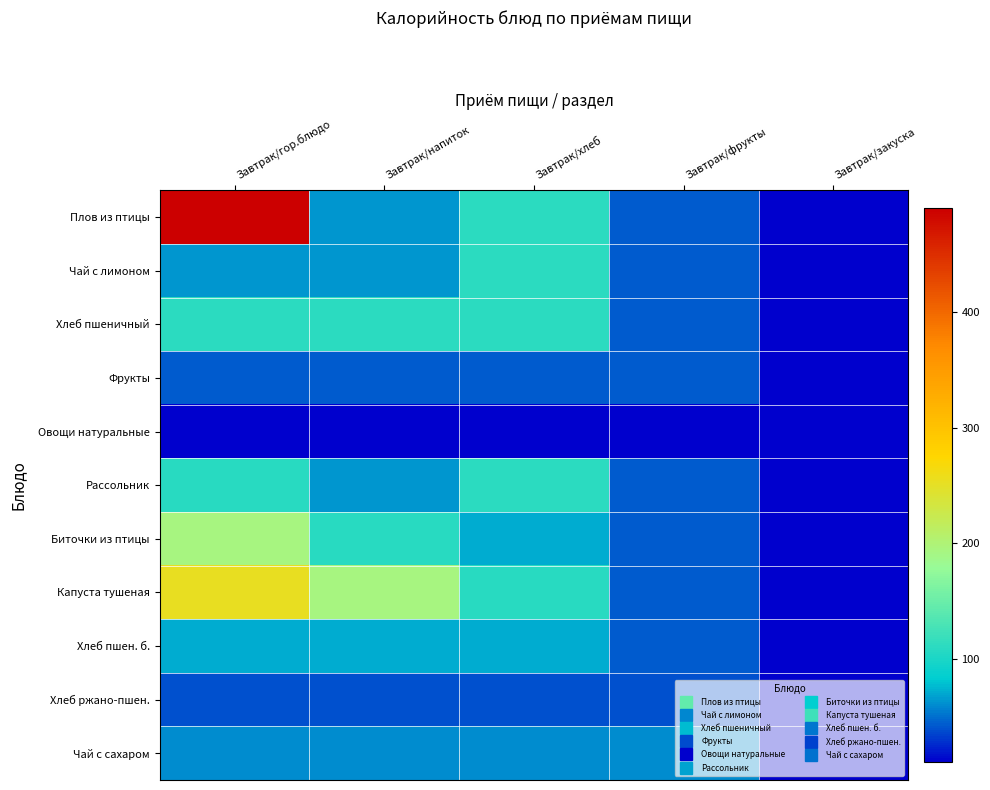

Reading left to right, what are all the values shown in this chart?

Плов из птицы: Завтрак/гор.блюдо=490.0	Завтрак/напиток=65.0	Завтрак/хлеб=111.0	Завтрак/фрукты=44.0	Завтрак/закуска=10.8
Чай с лимоном: Завтрак/гор.блюдо=65.0	Завтрак/напиток=65.0	Завтрак/хлеб=111.0	Завтрак/фрукты=44.0	Завтрак/закуска=10.8
Хлеб пшеничный: Завтрак/гор.блюдо=111.0	Завтрак/напиток=111.0	Завтрак/хлеб=111.0	Завтрак/фрукты=44.0	Завтрак/закуска=10.8
Фрукты: Завтрак/гор.блюдо=44.0	Завтрак/напиток=44.0	Завтрак/хлеб=44.0	Завтрак/фрукты=44.0	Завтрак/закуска=10.8
Овощи натуральные: Завтрак/гор.блюдо=10.8	Завтрак/напиток=10.8	Завтрак/хлеб=10.8	Завтрак/фрукты=10.8	Завтрак/закуска=10.8
Рассольник: Завтрак/гор.блюдо=109.0	Завтрак/напиток=65.0	Завтрак/хлеб=111.0	Завтрак/фрукты=44.0	Завтрак/закуска=10.8
Биточки из птицы: Завтрак/гор.блюдо=193.0	Завтрак/напиток=109.0	Завтрак/хлеб=71.0	Завтрак/фрукты=44.0	Завтрак/закуска=10.8
Капуста тушеная: Завтрак/гор.блюдо=254.0	Завтрак/напиток=193.0	Завтрак/хлеб=109.0	Завтрак/фрукты=44.0	Завтрак/закуска=10.8
Хлеб пшен. б.: Завтрак/гор.блюдо=71.0	Завтрак/напиток=71.0	Завтрак/хлеб=71.0	Завтрак/фрукты=44.0	Завтрак/закуска=10.8
Хлеб ржано-пшен.: Завтрак/гор.блюдо=40.4	Завтрак/напиток=40.4	Завтрак/хлеб=40.4	Завтрак/фрукты=40.4	Завтрак/закуска=10.8
Чай с сахаром: Завтрак/гор.блюдо=60.0	Завтрак/напиток=60.0	Завтрак/хлеб=60.0	Завтрак/фрукты=60.0	Завтрак/закуска=10.8